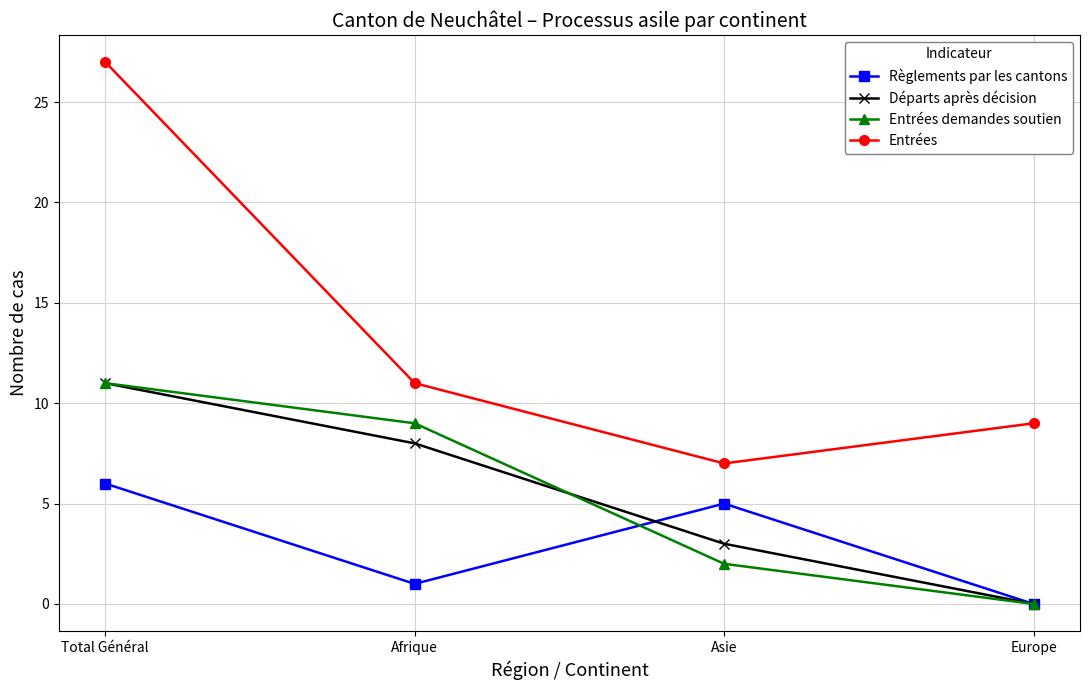

True or false: Entrées and Règlements par les cantons intersect in this chart.

False